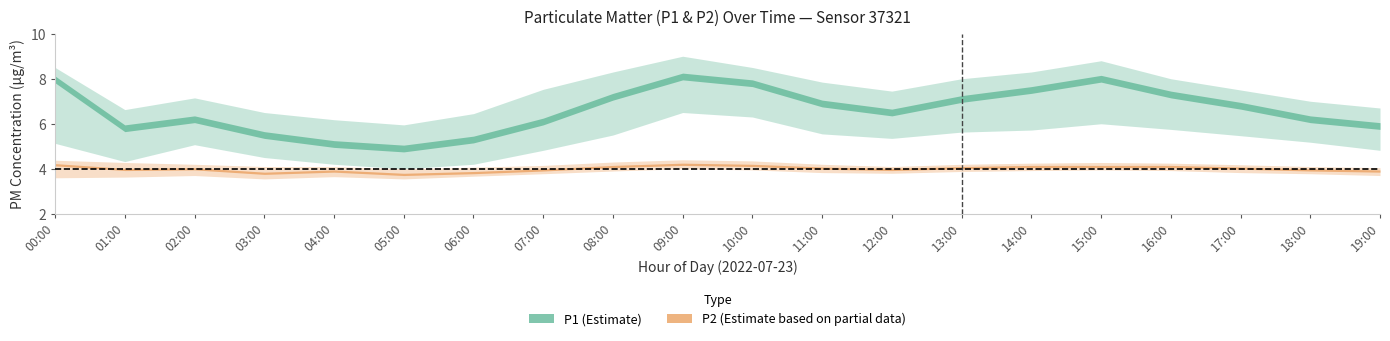

What is the approximate value of P2_lower at 12:00?

3.8